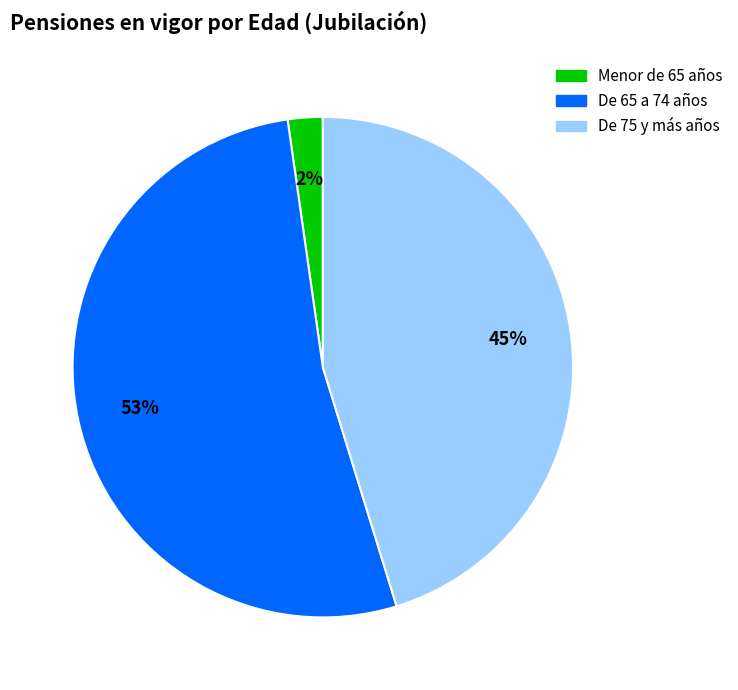

Which slice is the largest?

De 65 a 74 años